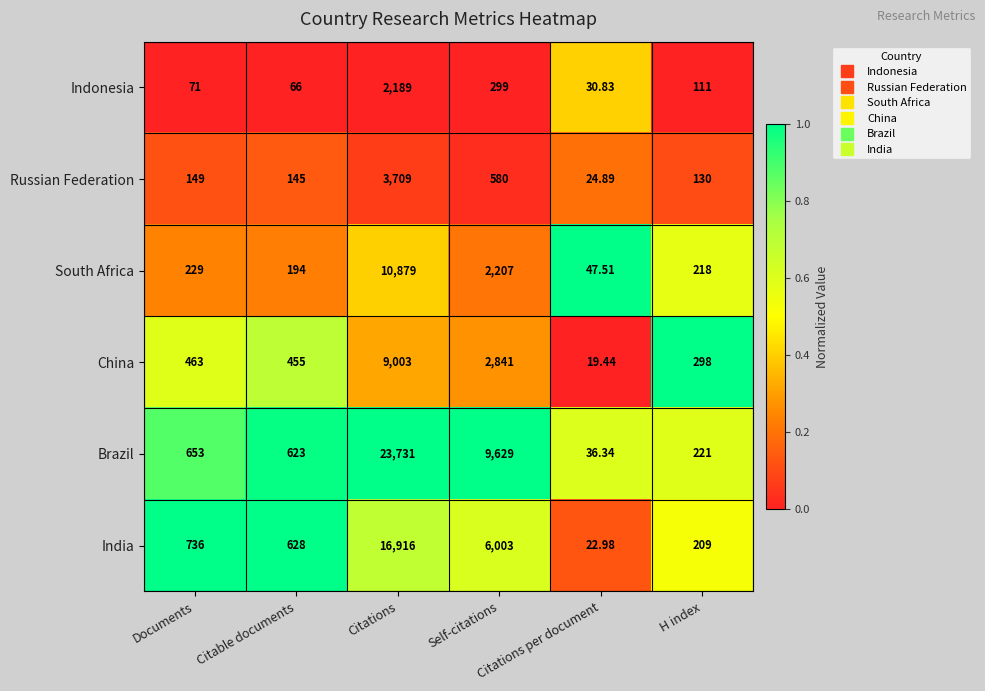

List the series in order of their peak value, lowest first.

Indonesia, Russian Federation, China, South Africa, India, Brazil